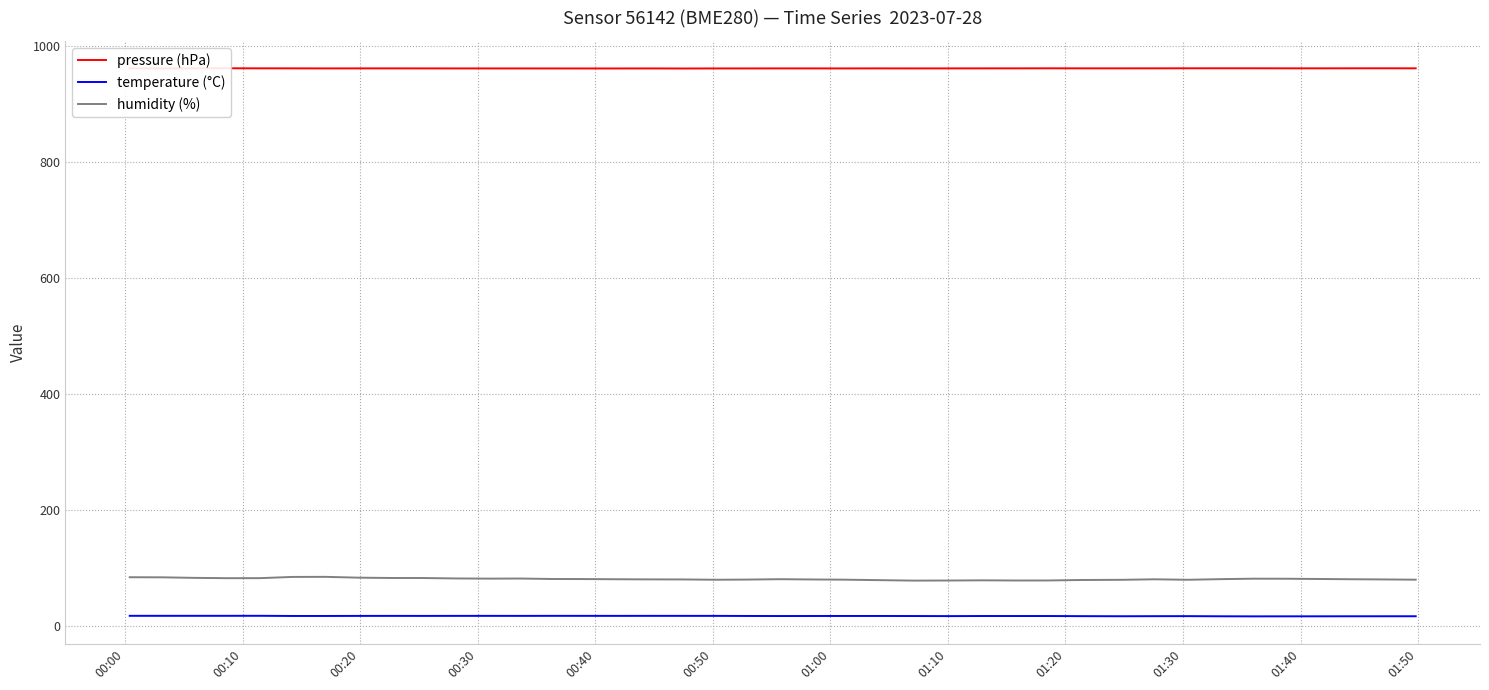

True or false: temperature (°C) and humidity (%) cross at least once.

False